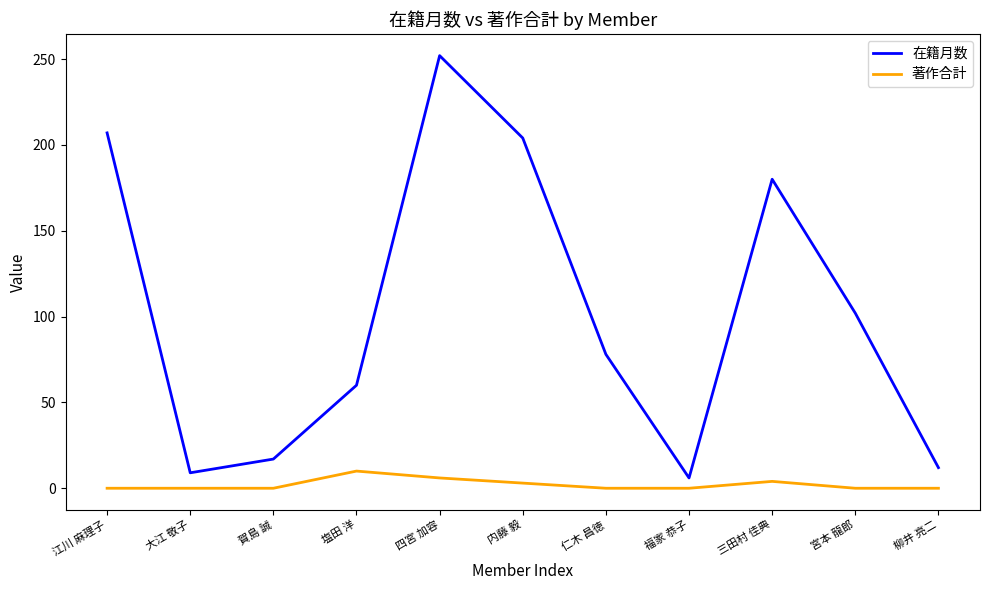

True or false: 著作合計 and 在籍月数 cross at least once.

False